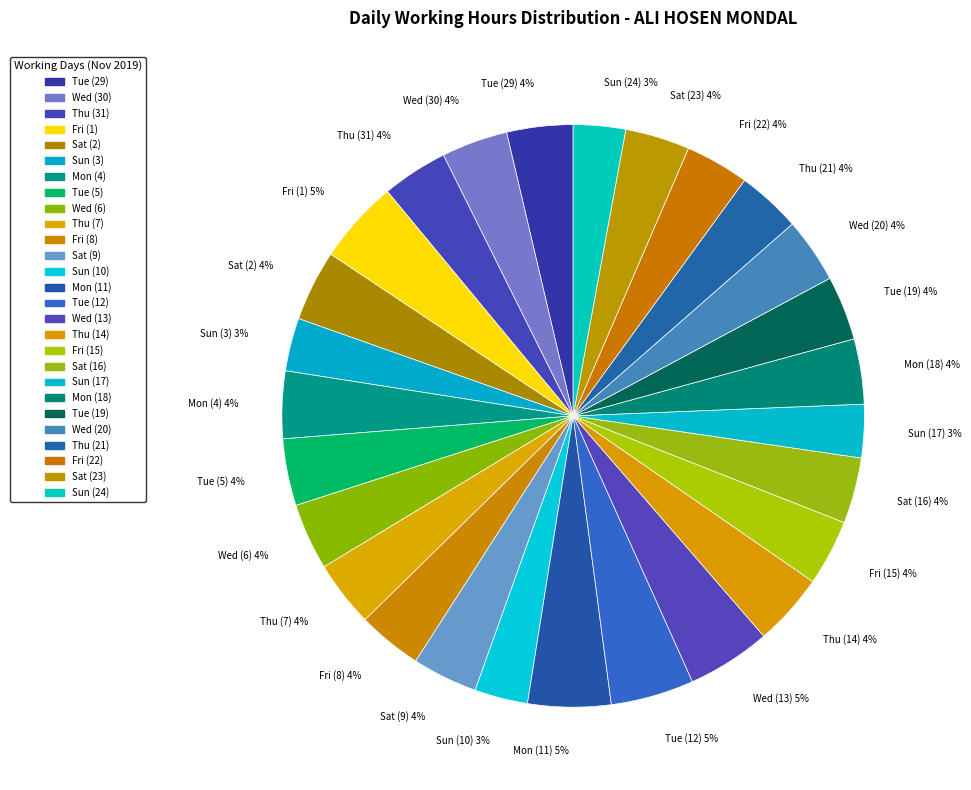

Which has a higher value, Fri (15) or Wed (13)?

Wed (13)